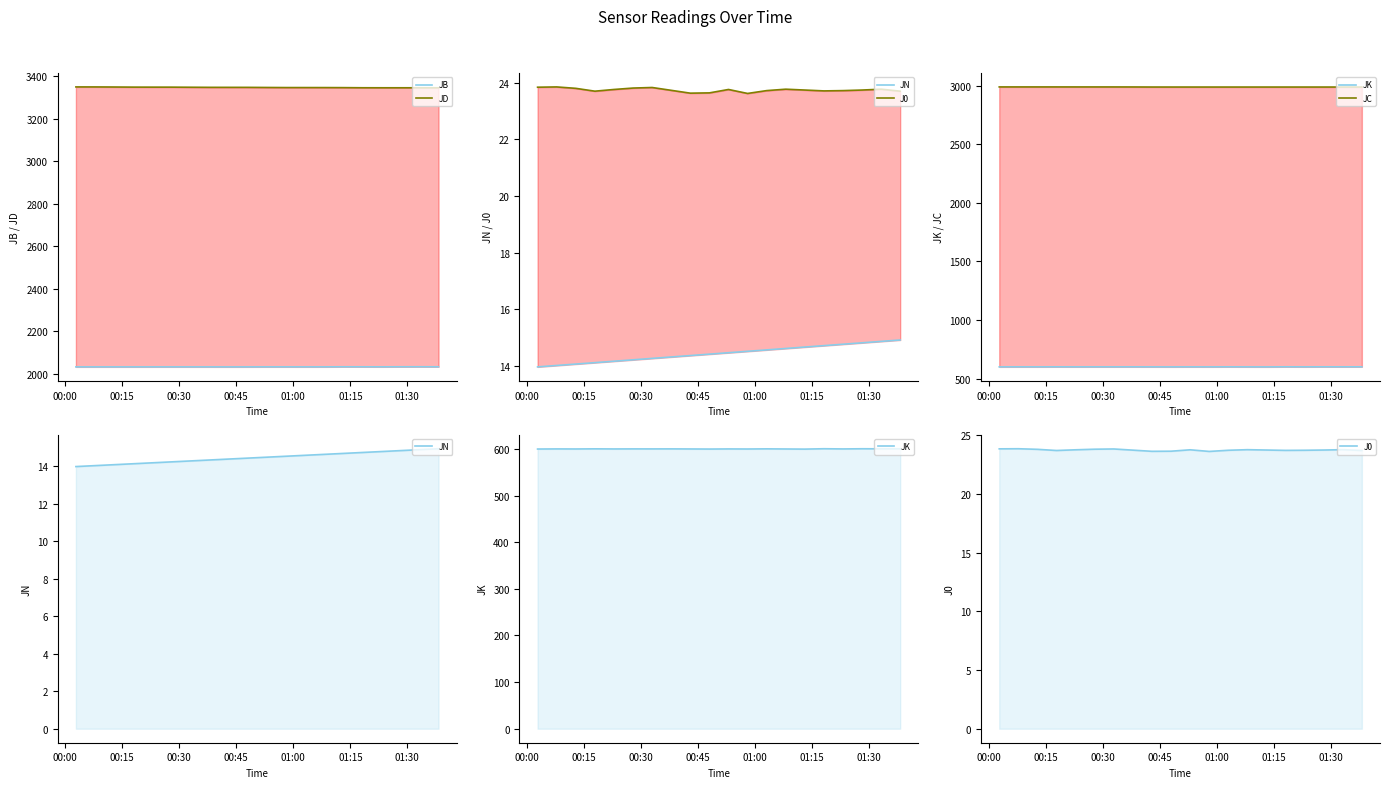

What is the difference between the second highest and minimum values in the J0 series?

0.2